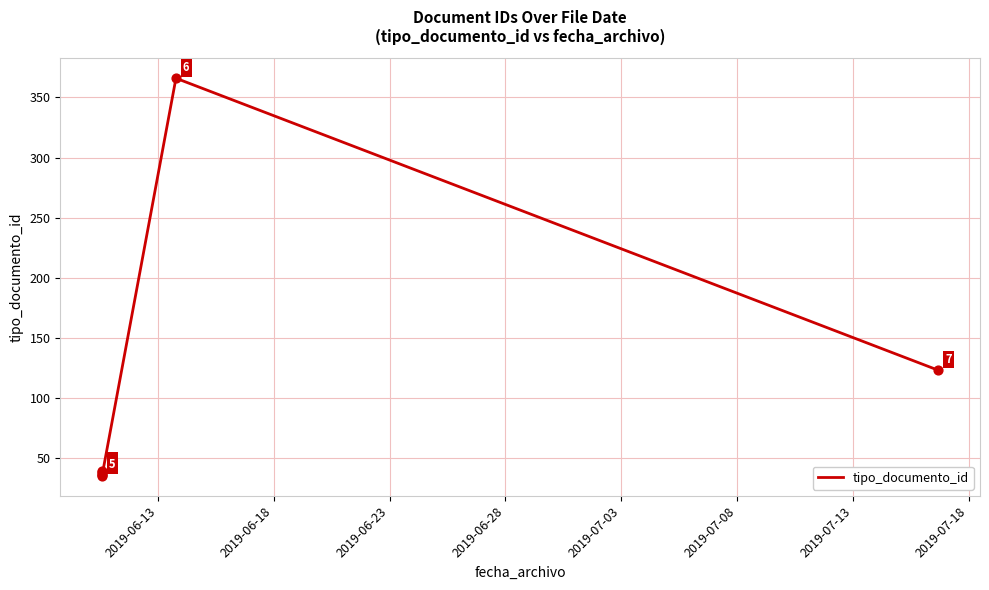

What is the ratio of the value at 2019-07-13 to the value at 2019-06-23?

3.3